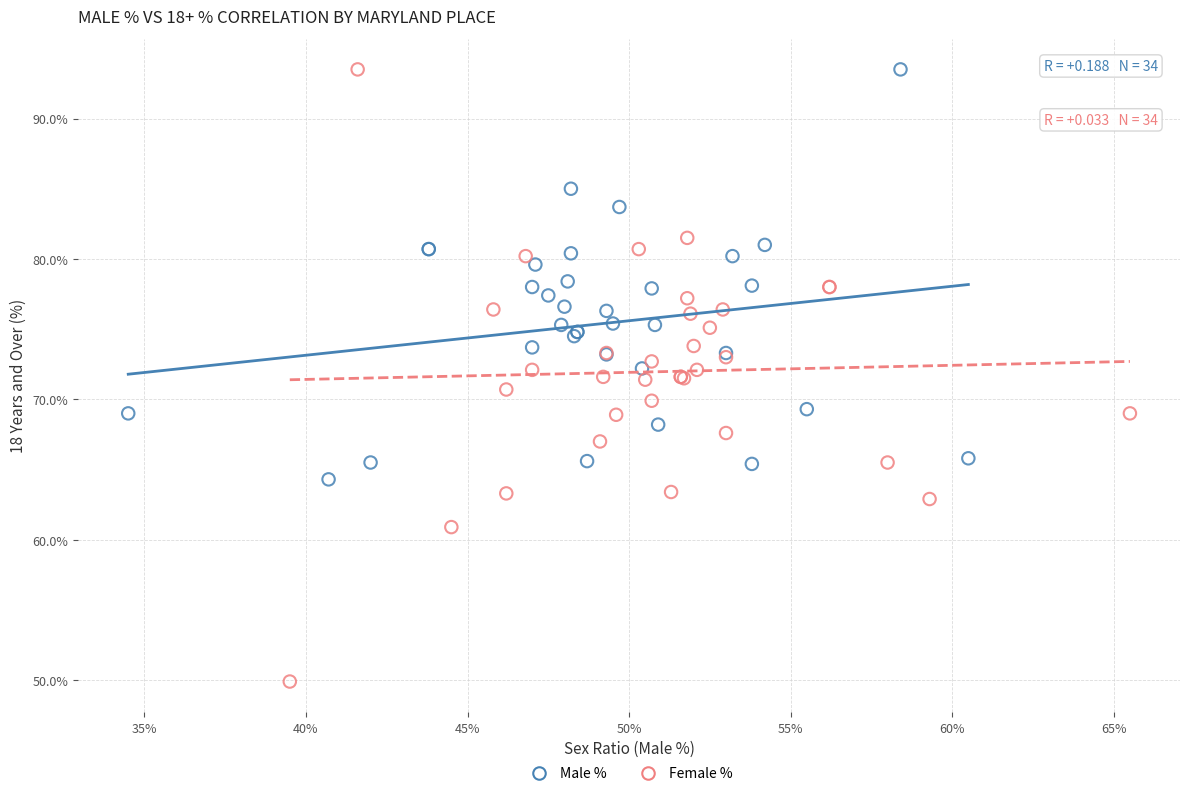

Which series contains the lowest Y value?

Female %